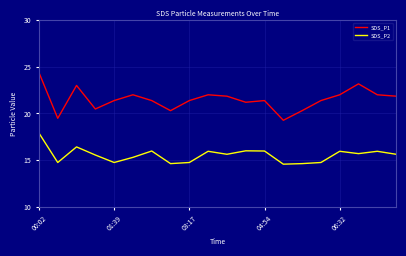

What is the lowest value of the SDS_P2 series?

14.6